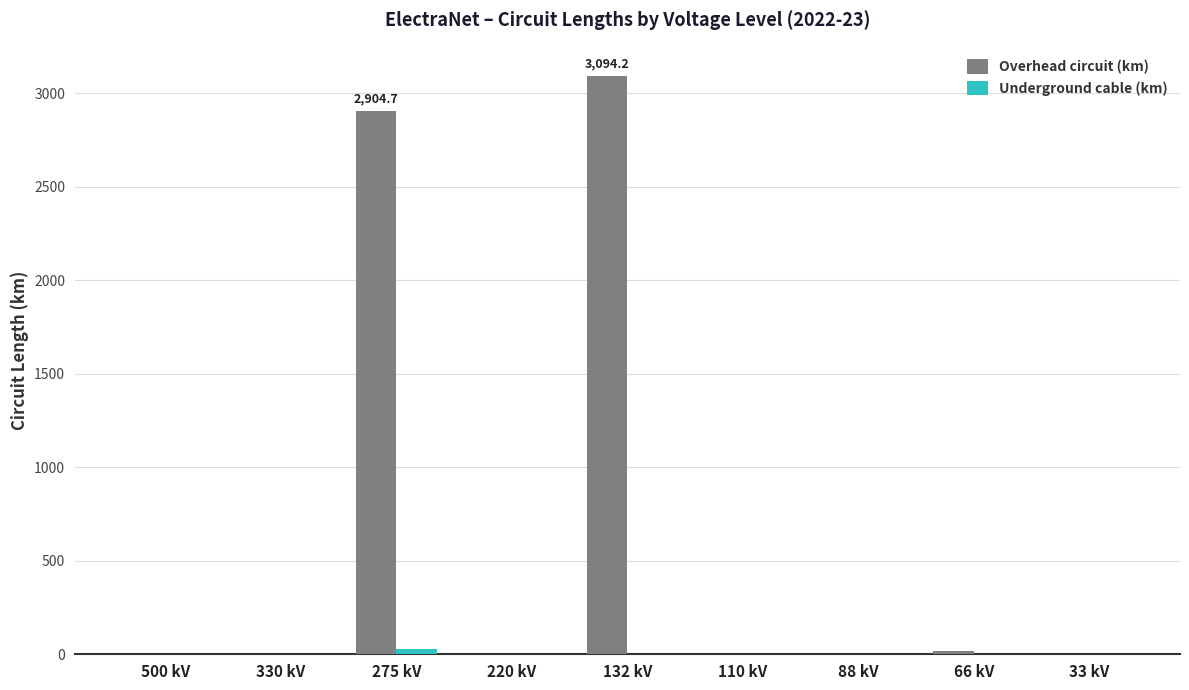

At which category is the sum across all series the highest?

132 kV